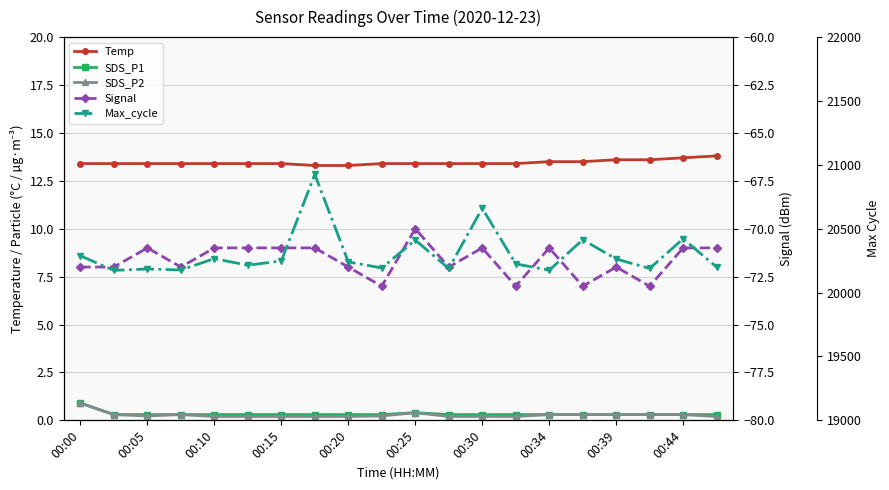

Rank the series at 00:05 from lowest to highest value.

Signal, SDS_P2, SDS_P1, Temp, Max_cycle